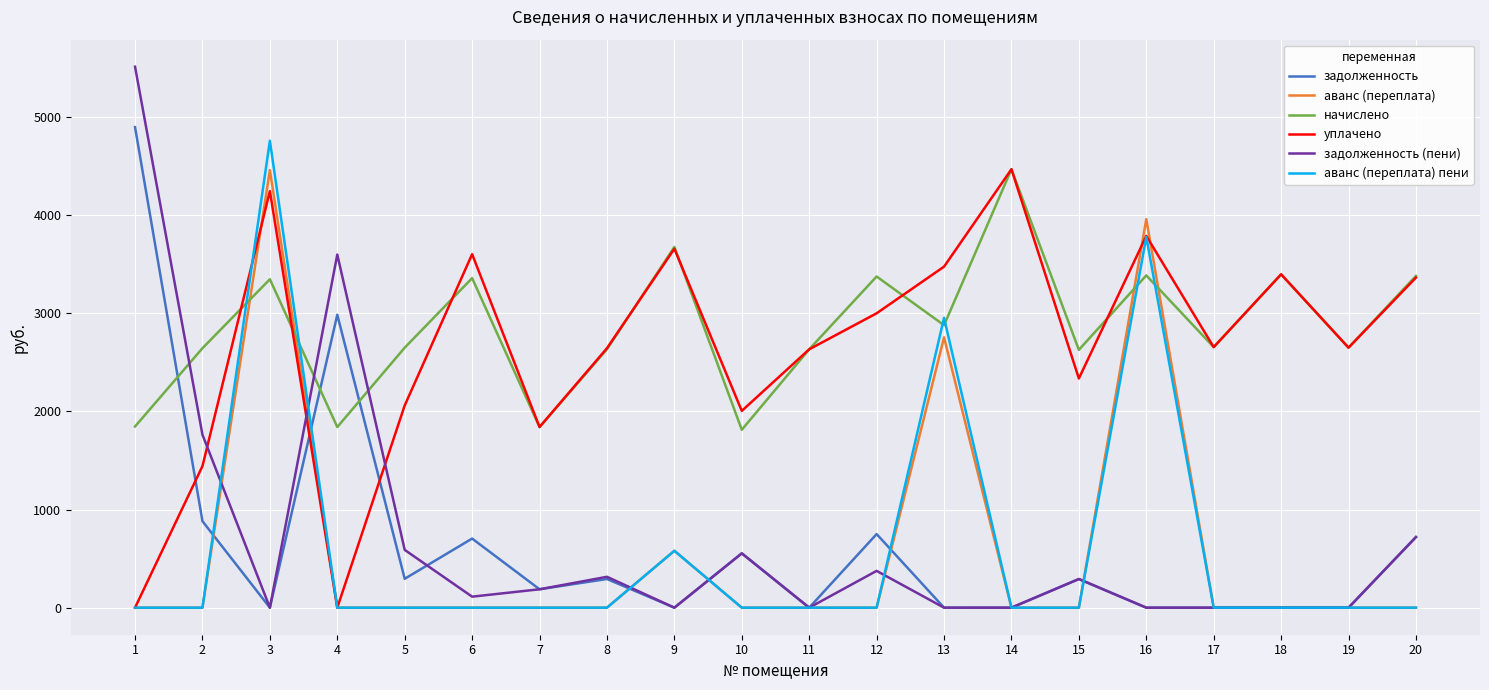

Does the chart display data point markers on the line(s)?

No